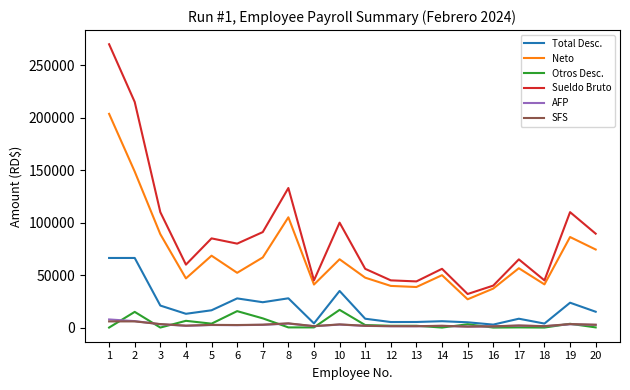

How many lines are shown in the chart?

6